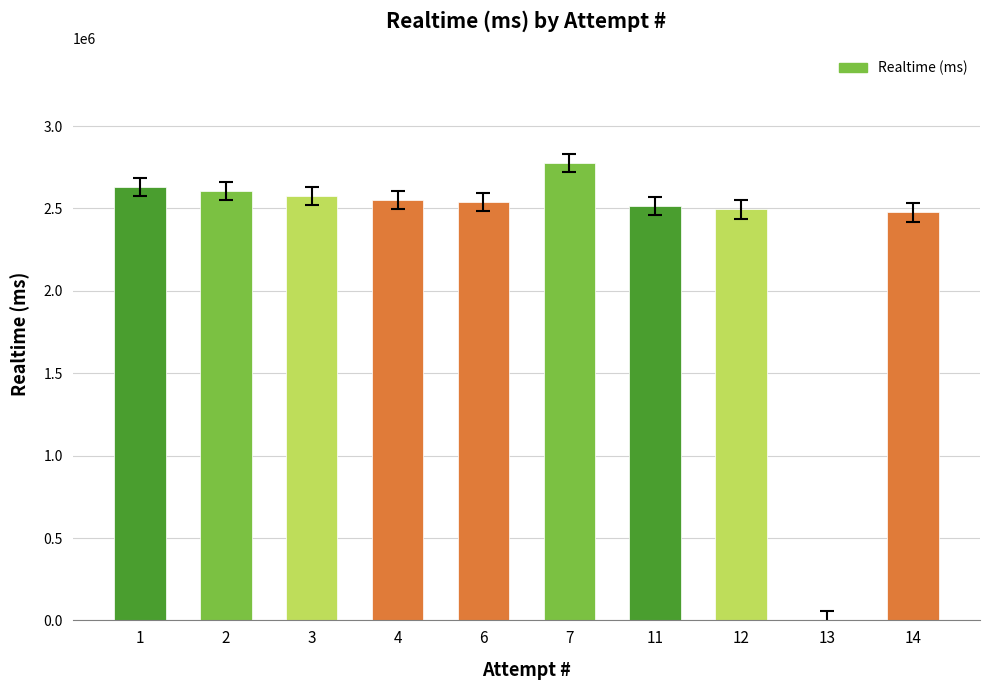

The value at 11 is 2516762. True or false?

True